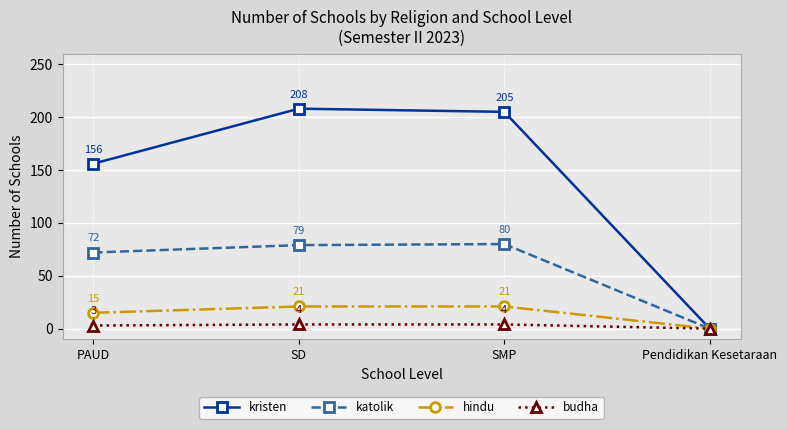

List the series in order of their peak value, lowest first.

budha, hindu, katolik, kristen